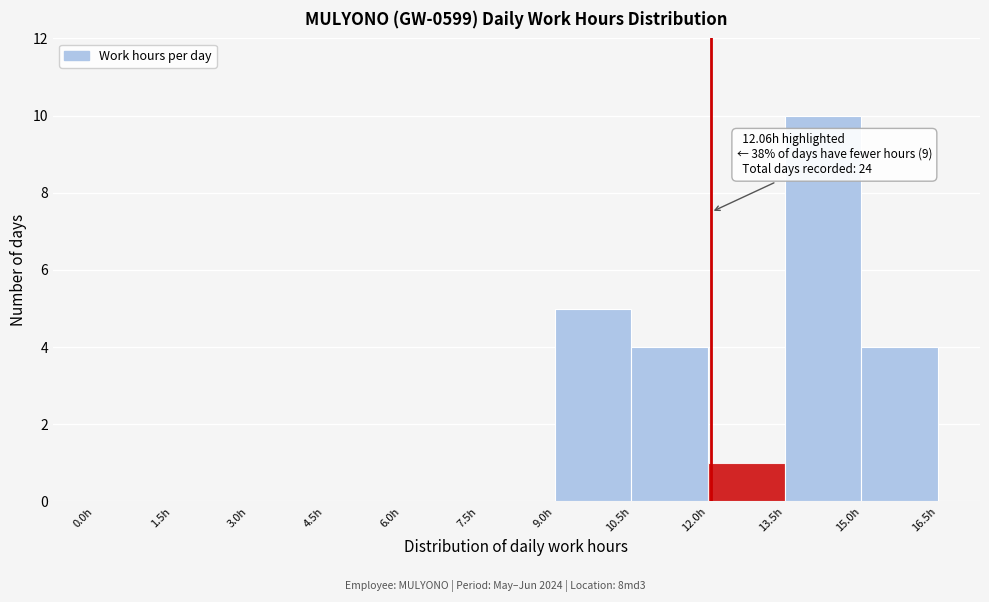

Over which range of the x-axis is the bar tallest?

13.5 to 15.0